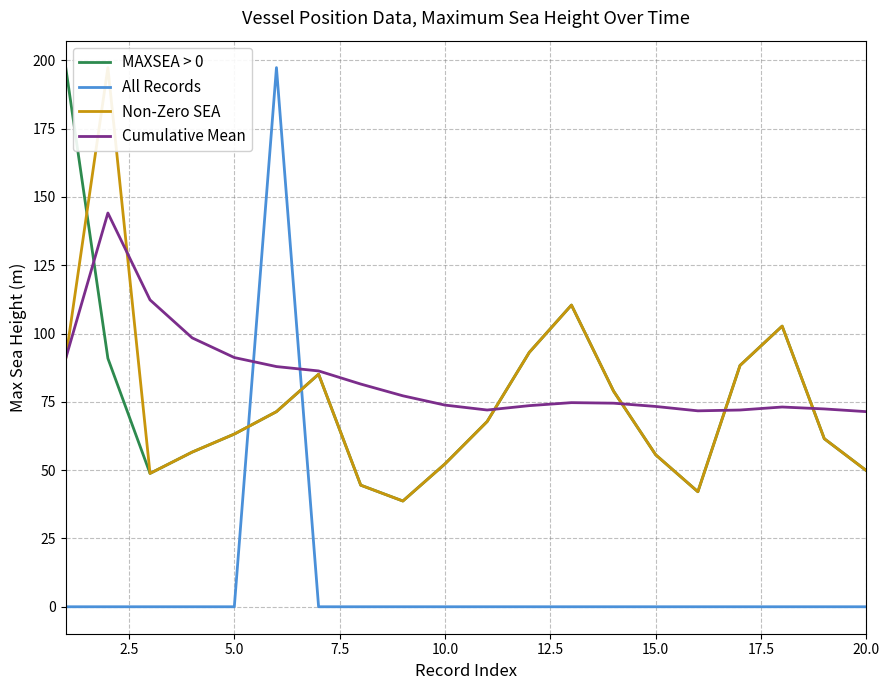

What are all the series names shown in the legend?

MAXSEA > 0, All Records, Non-Zero SEA, Cumulative Mean